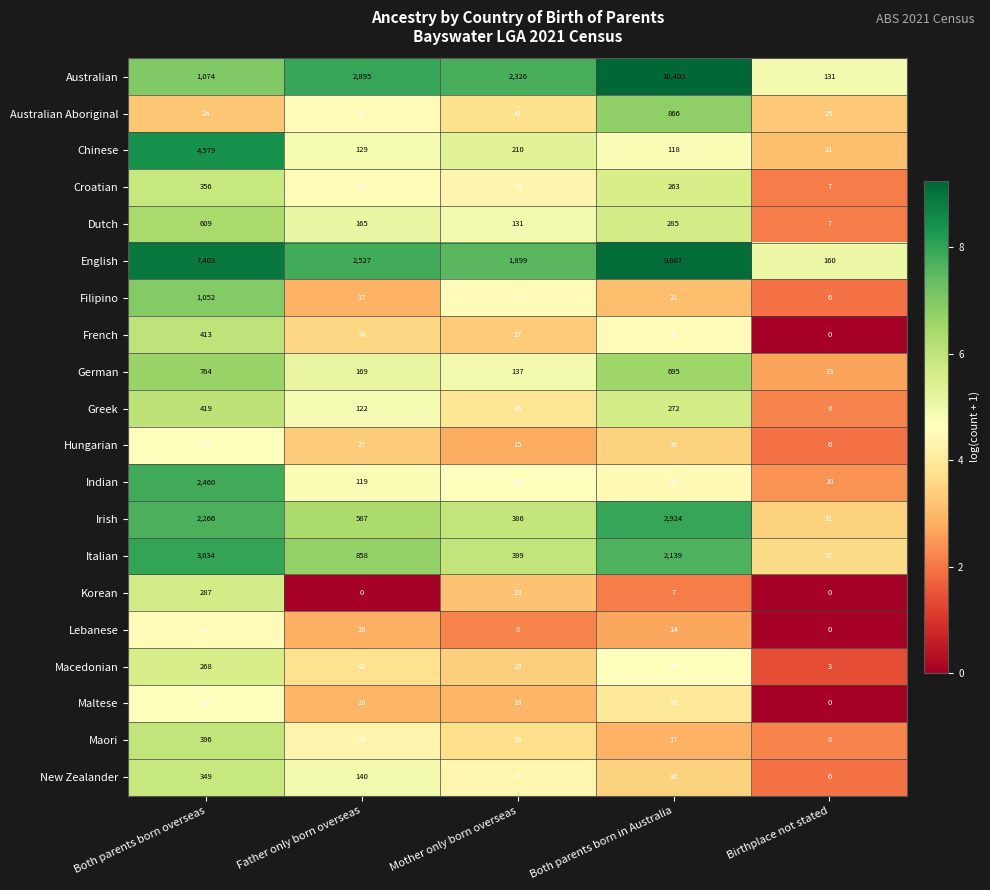

At how many categories does at least one series exceed 1690?

4